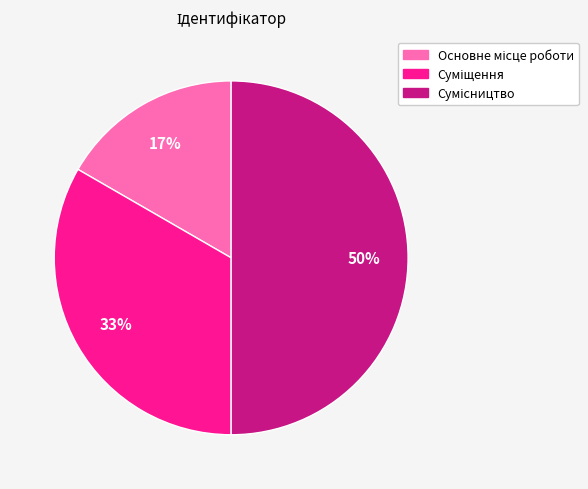

To the nearest percent, what is the average slice percentage?

33%